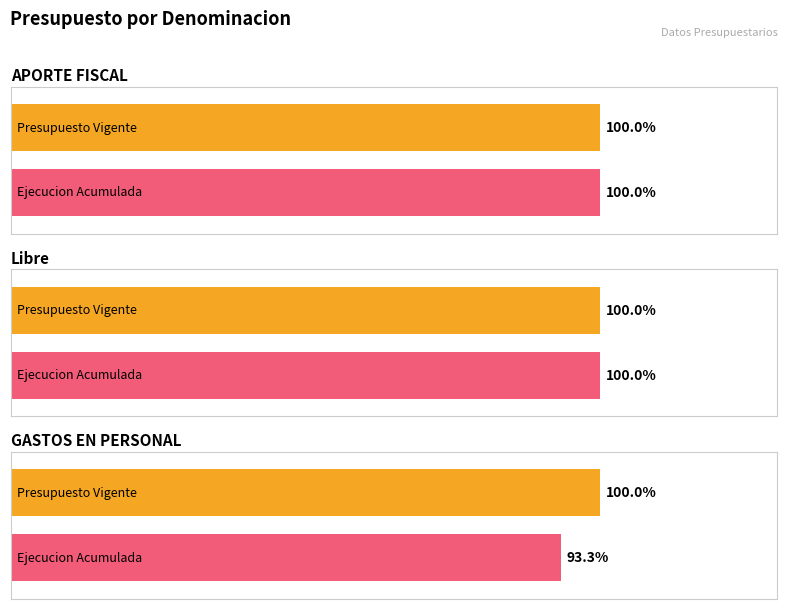

Which series has the largest total across all categories?

Presupuesto Vigente